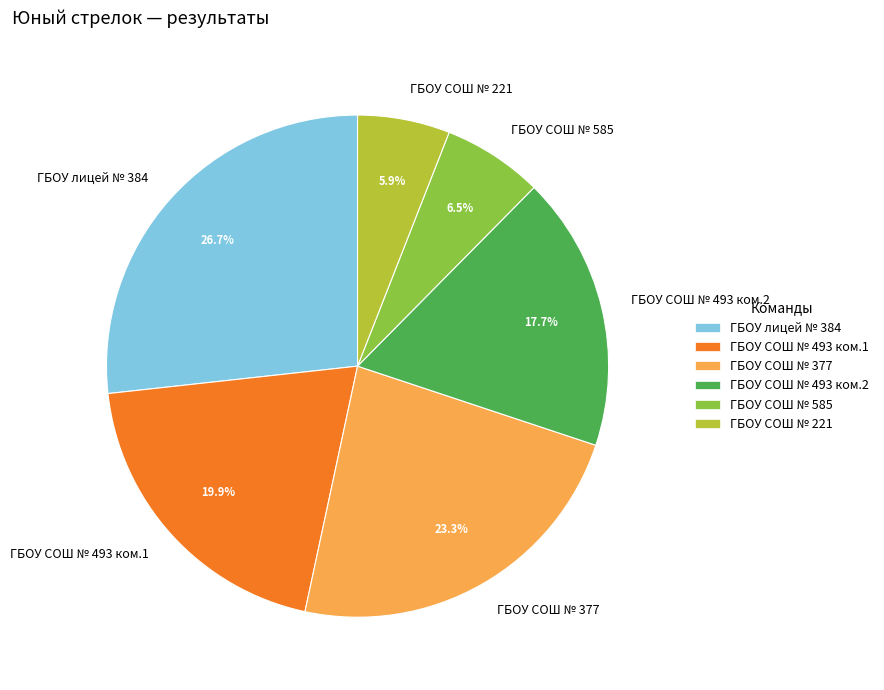

To the nearest percent, what portion does ГБОУ лицей № 384 represent?

27%